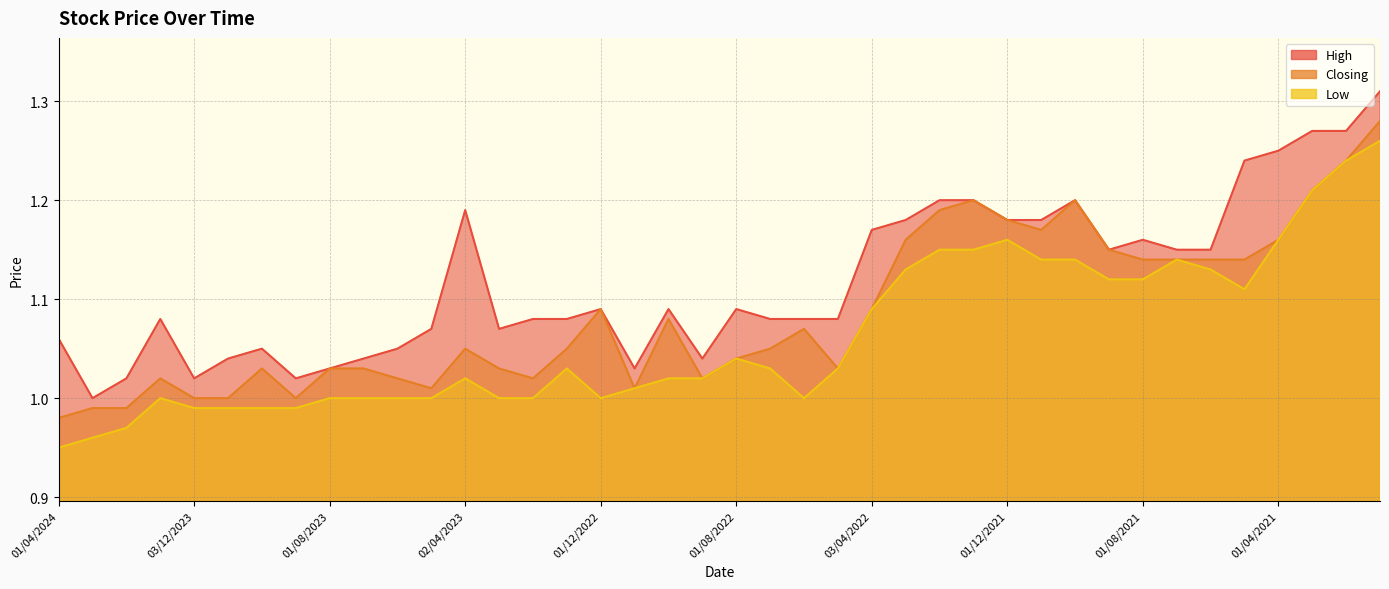

What is the difference between the maximum and second lowest values in the High series?

0.3